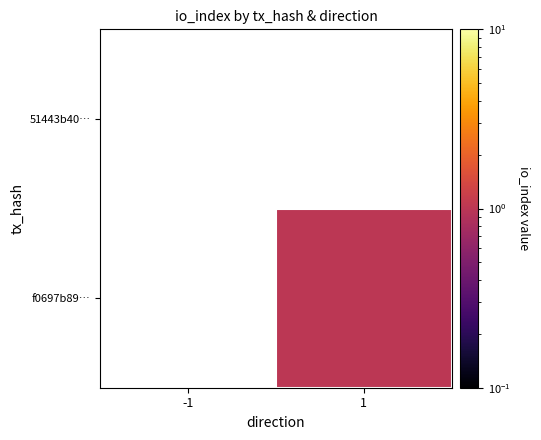

Is it true that f0697b89… equals 1.0 at 1?

True